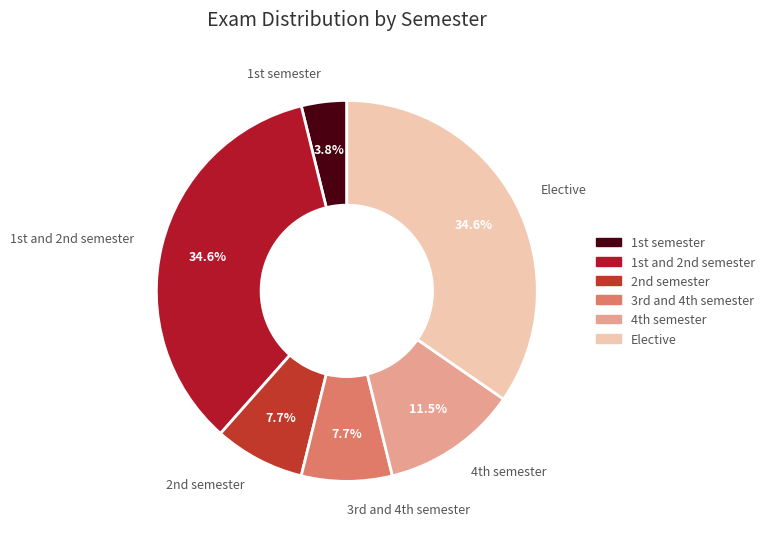

Does Elective account for over 50% of the chart?

No